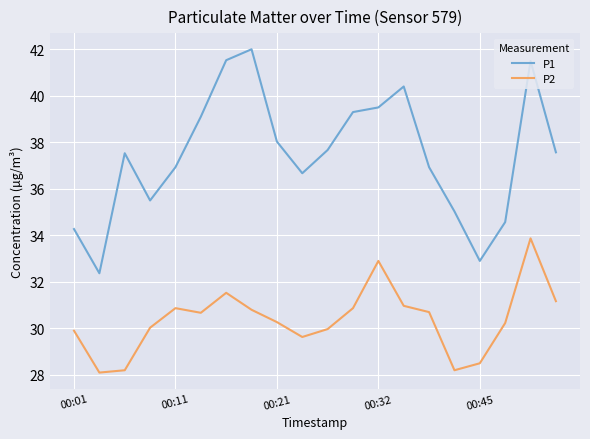

How many lines are shown in the chart?

2